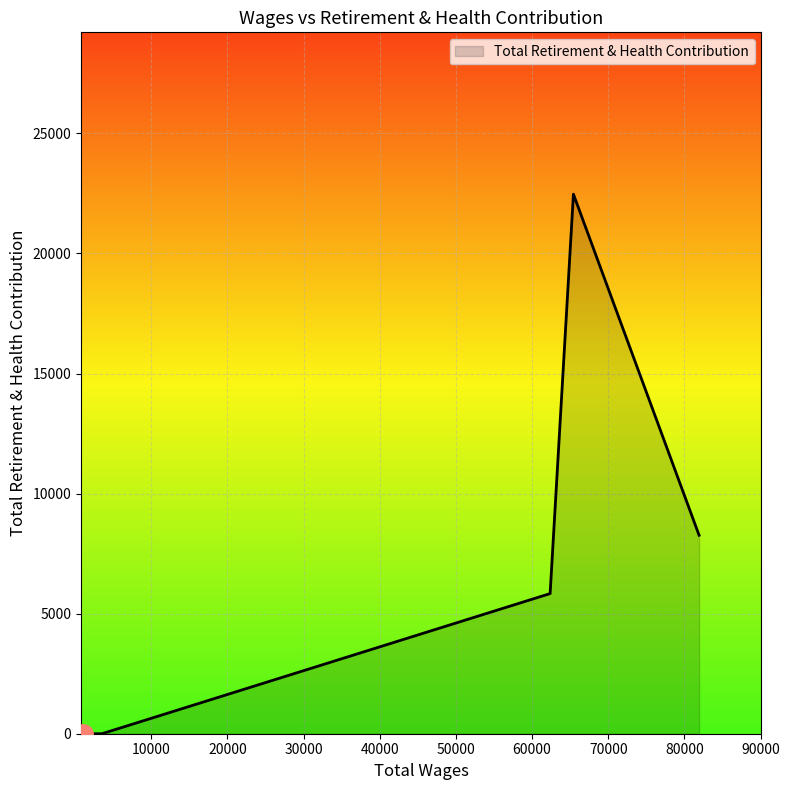

Count the values in the range 0 to 8265.

4